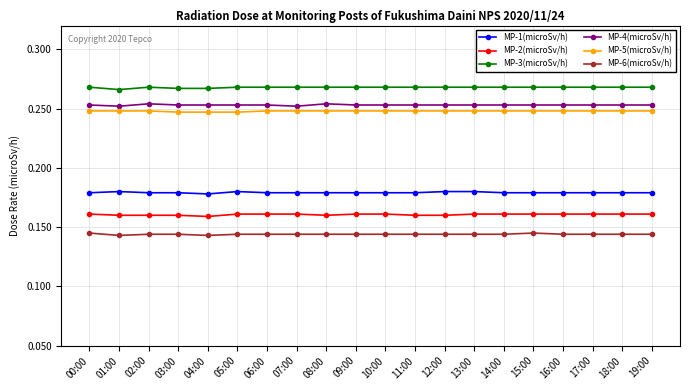

The MP-3(microSv/h) series shows 0.4 at 11:00. True or false?

False